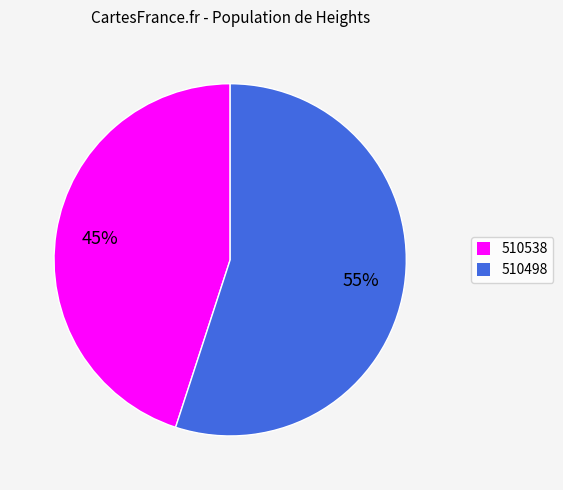

Do 510498 and 510538 together represent more than half of the pie?

Yes